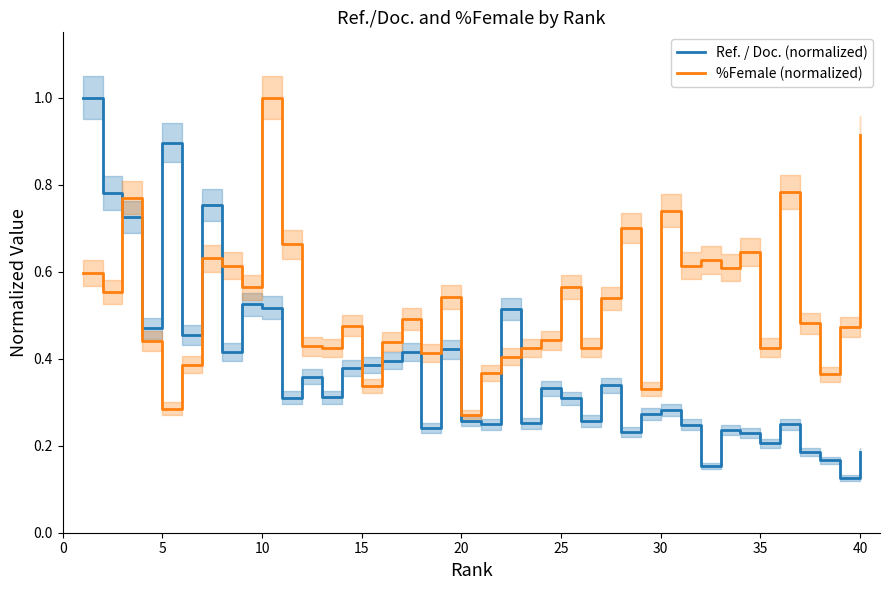

What is the highest value of the Ref. / Doc. (normalized) series?

1.0